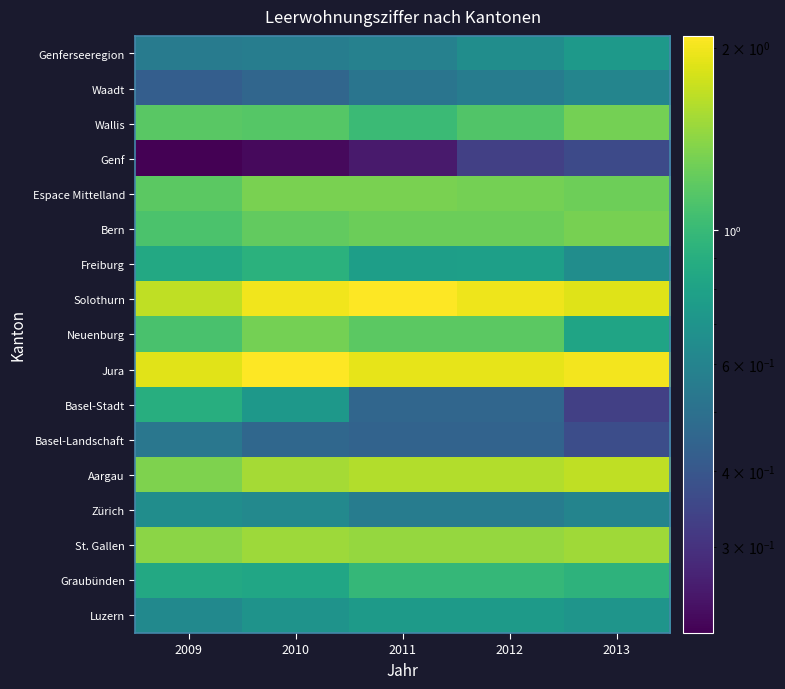

How many distinct data groups are displayed?

17